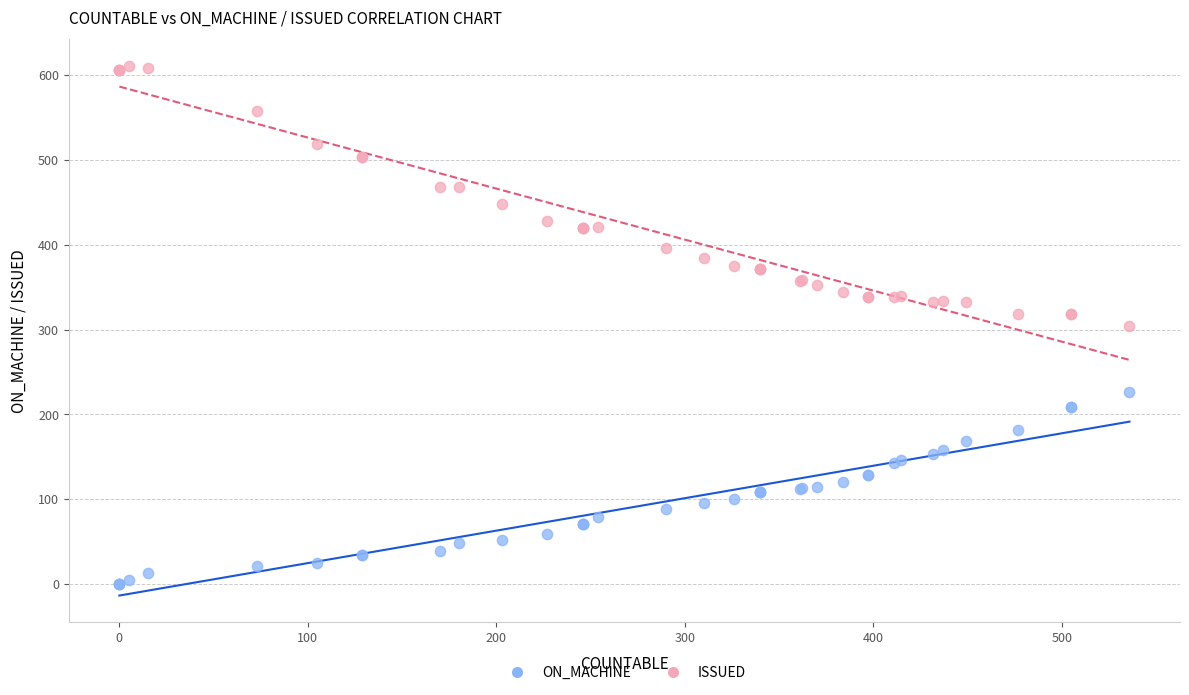

Which series contains the highest Y value?

ISSUED